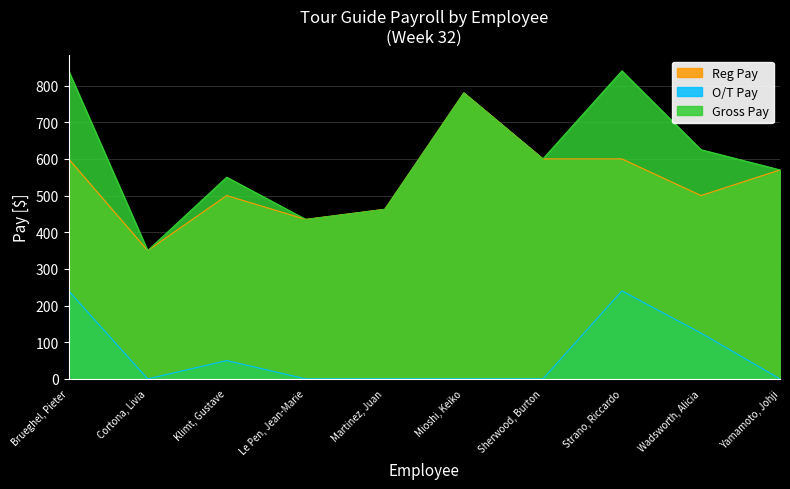

True or false: Reg Pay and Gross Pay cross at least once.

False